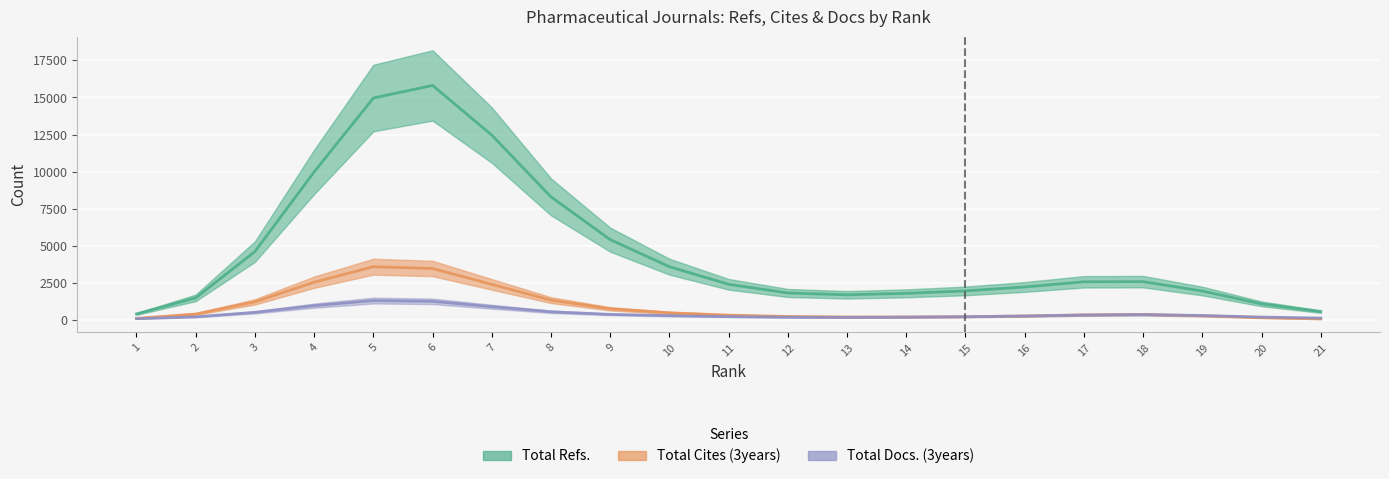

What are all the series names shown in the legend?

Total Refs., Total Cites (3years), Total Docs. (3years)